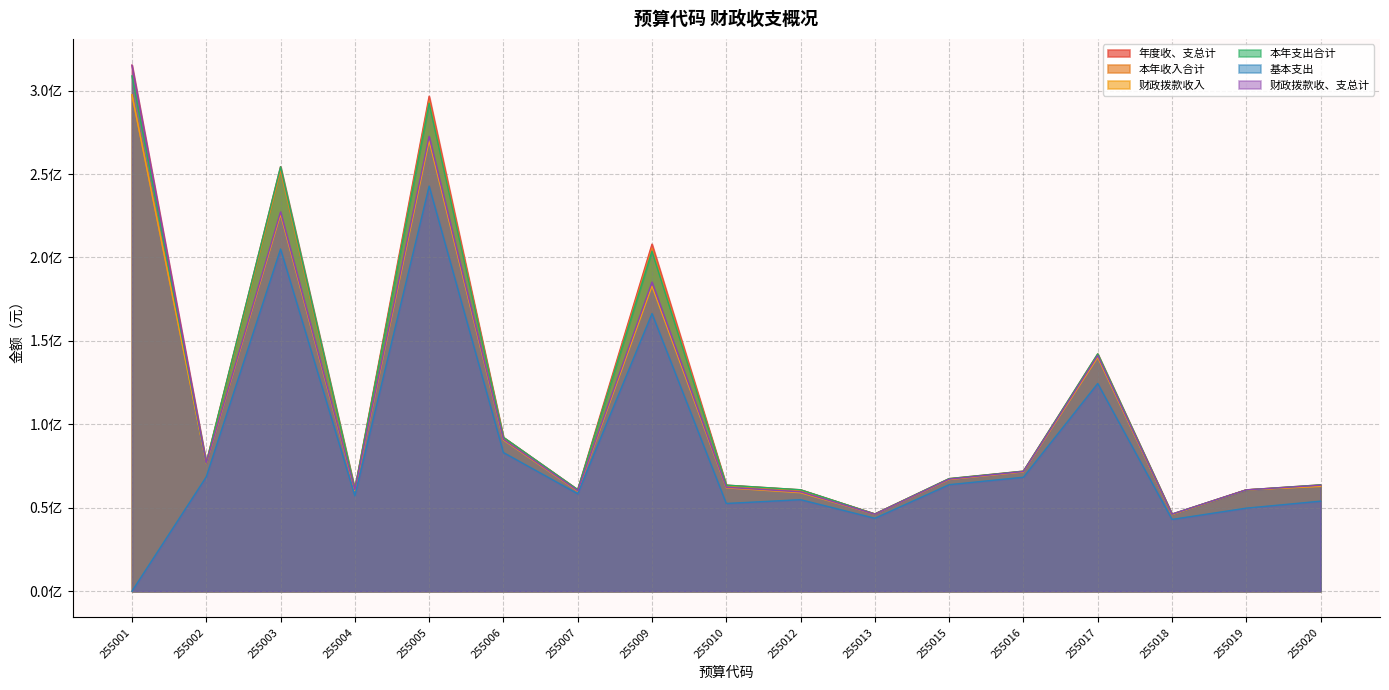

How many interior local peaks does the 财政拨款收入 series have?

4